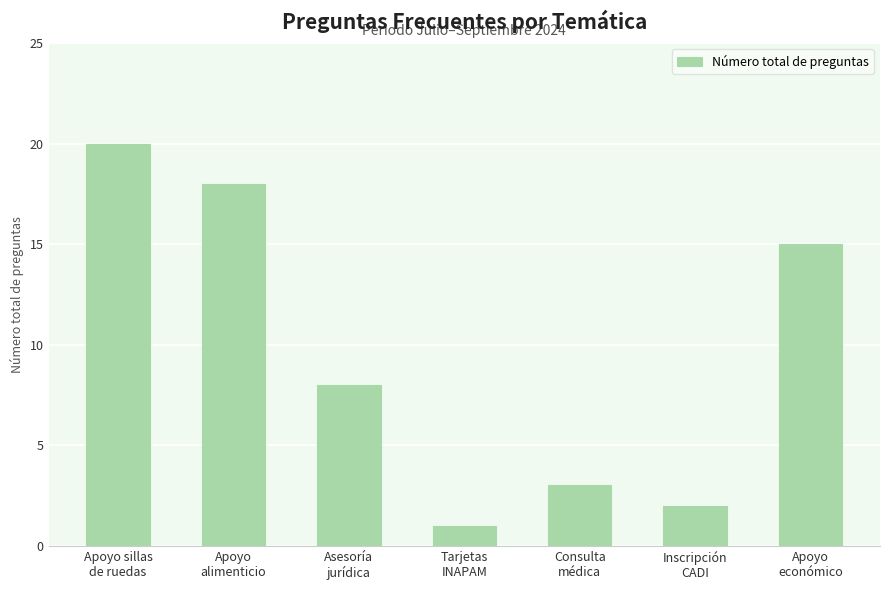

Reading left to right, list all the values displayed in this chart.

20	18	8	1	3	2	15